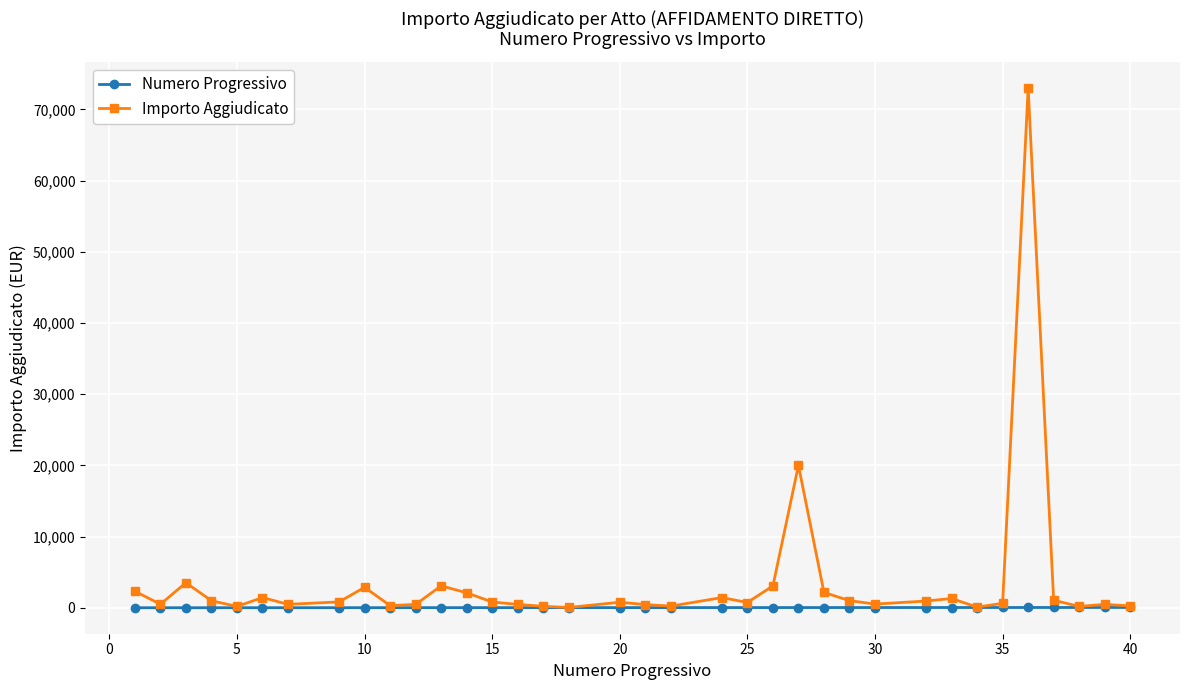

Rank the series by their average value, from lowest to highest.

Numero Progressivo, Importo Aggiudicato